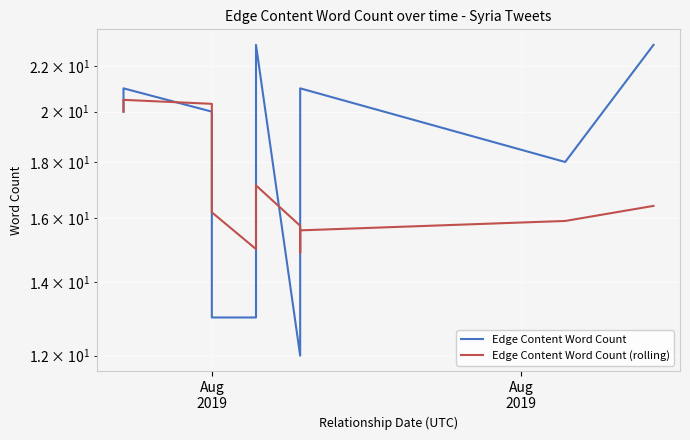

What is the difference between the maximum and minimum values in the Edge Content Word Count (rolling) series?

5.6